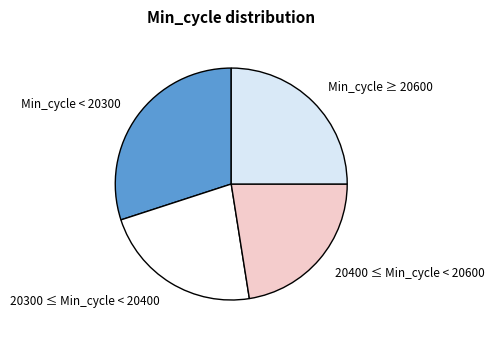

Between Min_cycle < 20300 and 20400 ≤ Min_cycle < 20600, which is larger?

Min_cycle < 20300